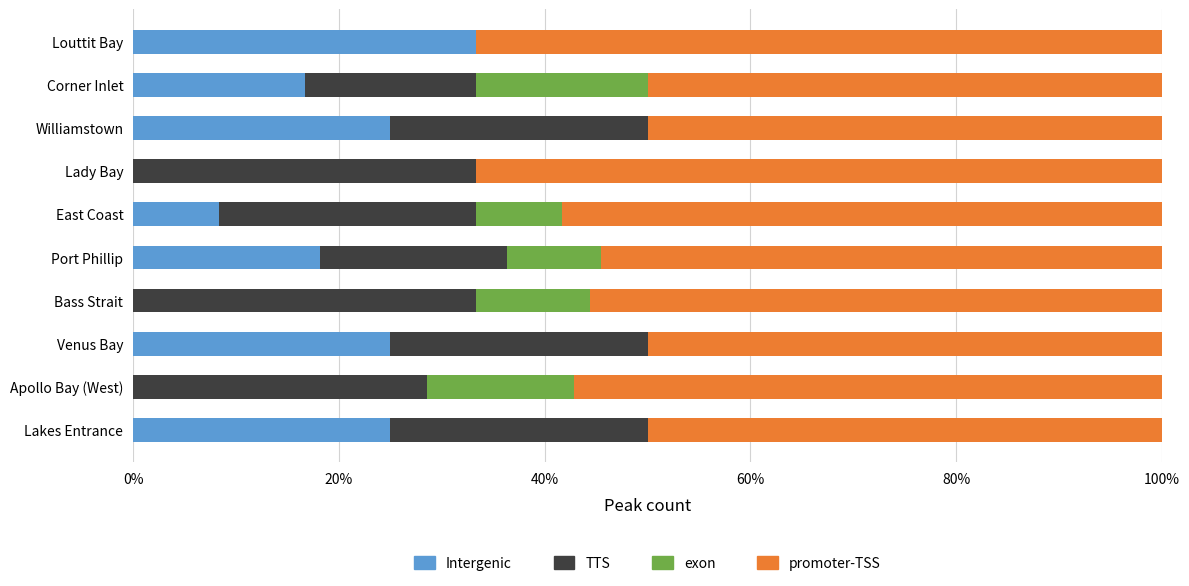

What is the total value across all series at Port Phillip?

100.0